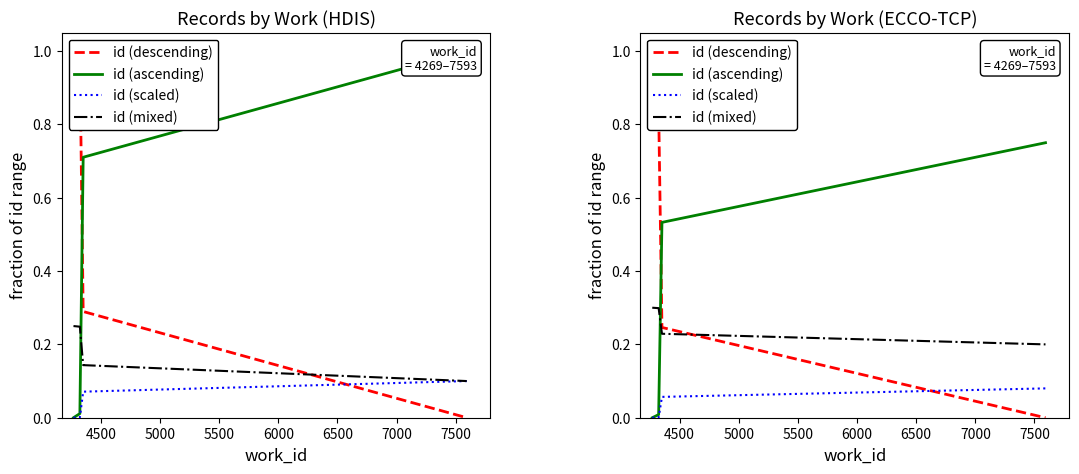

True or false: id (ascending) and id (scaled) intersect in this chart.

False